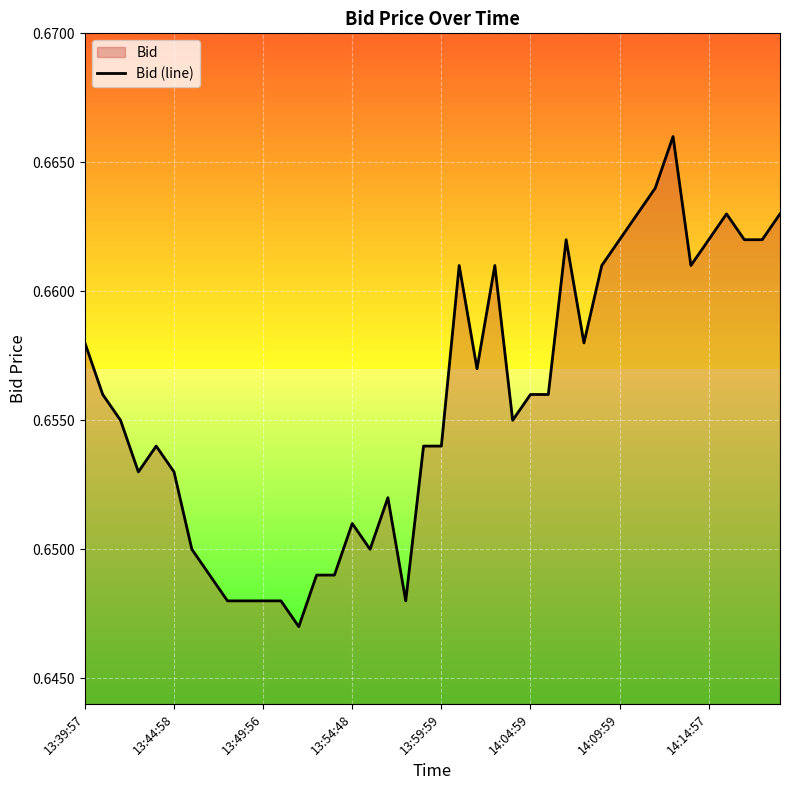

Does the chart display data point markers on the line(s)?

No